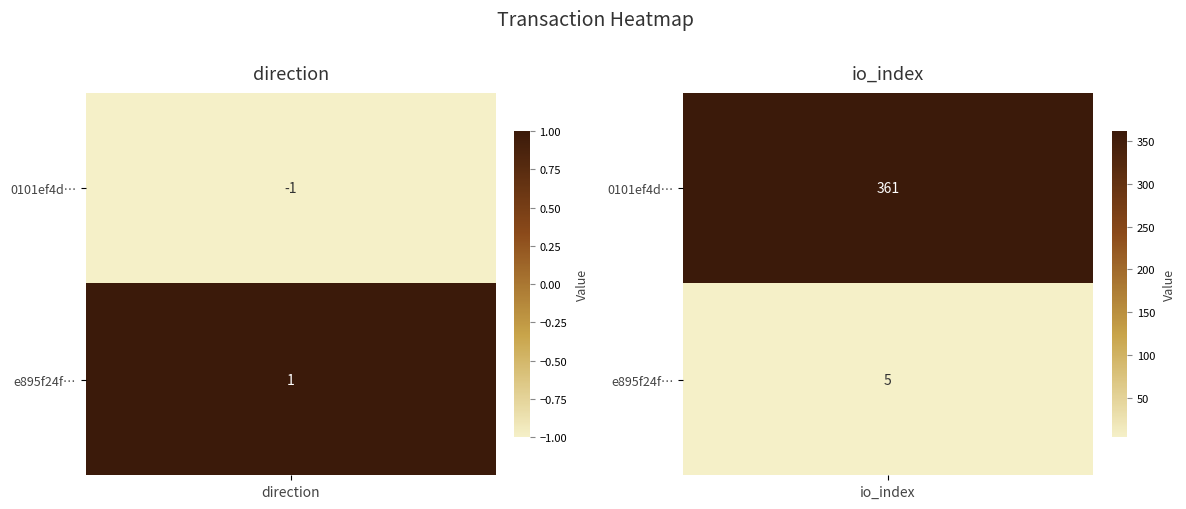

Reading left to right, list all the values displayed in this chart.

0101ef4d028ea6641afb18fb1b882449088b240: 0=-1	1=361
e895f24f8c8586a66628a1e5a44cea96e41313c: 0=1	1=5